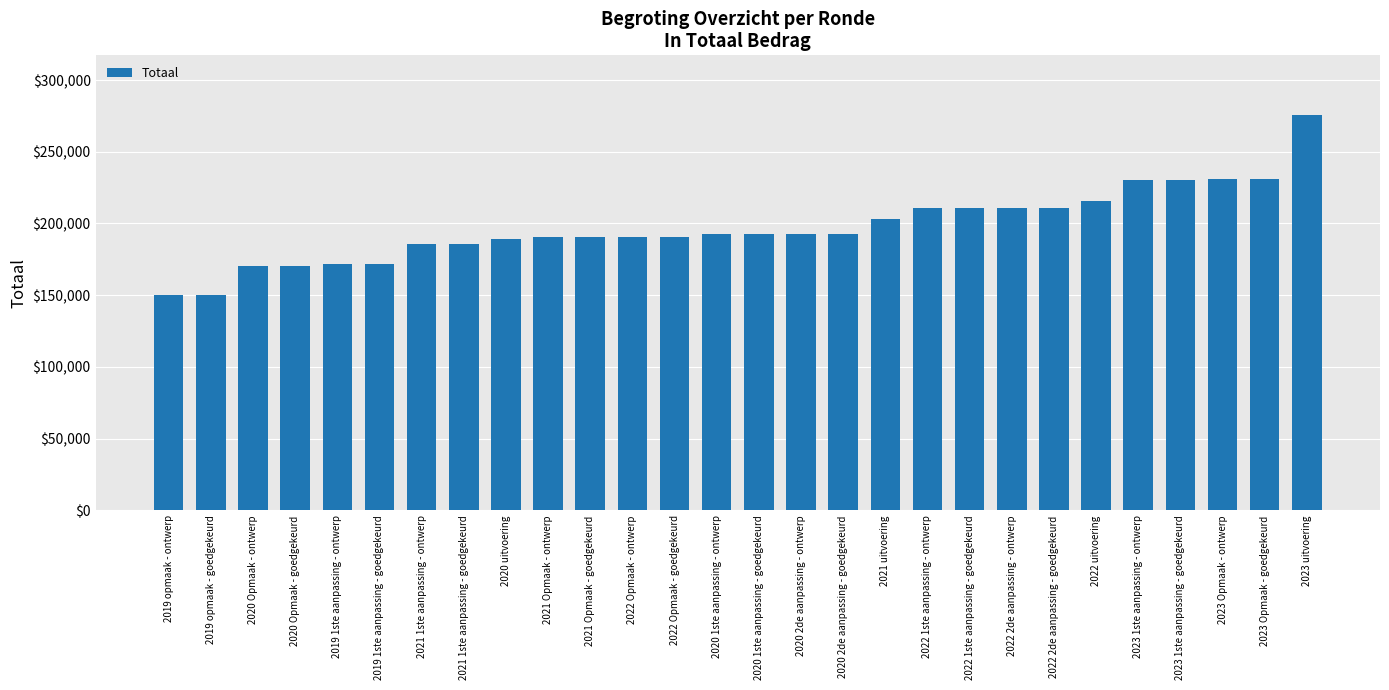

What is the ratio of the value at 2022 1ste aanpassing - goedgekeurd to the value at 2020 Opmaak - goedgekeurd?

1.2